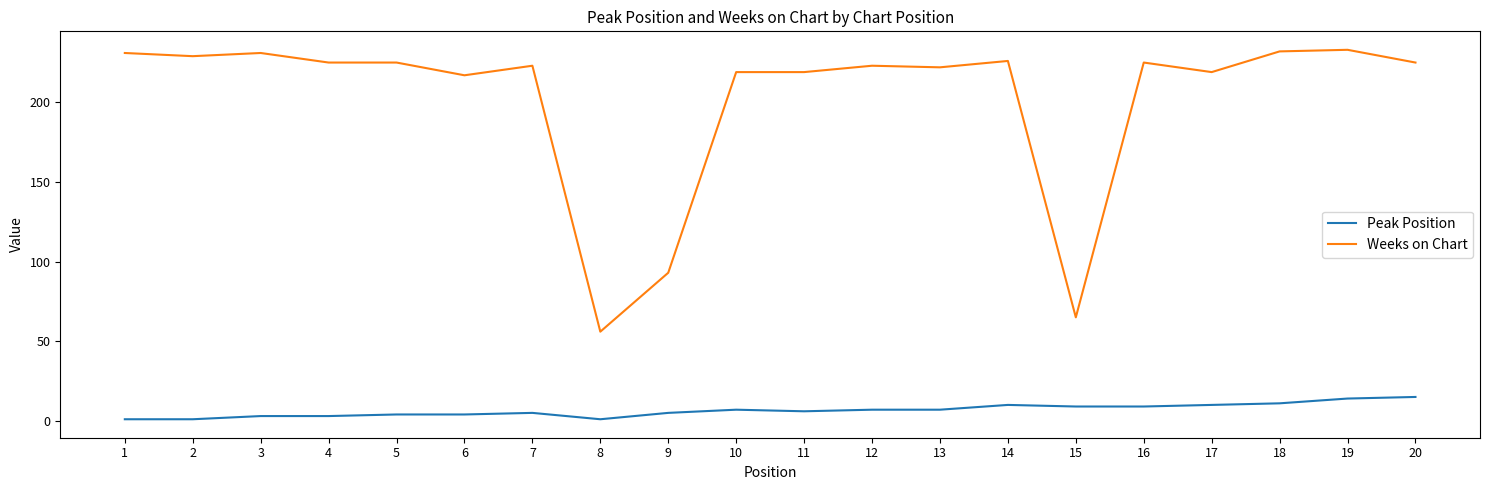

Which series has the widest spread of values?

Weeks on Chart